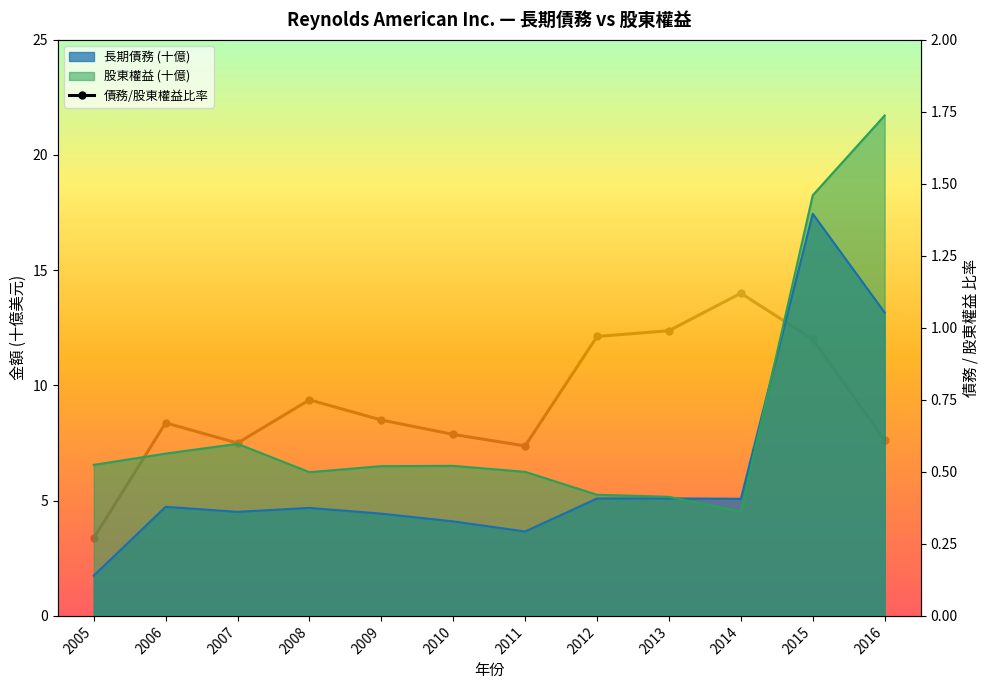

What is the difference between the values at 2014 and 2009?

0.4